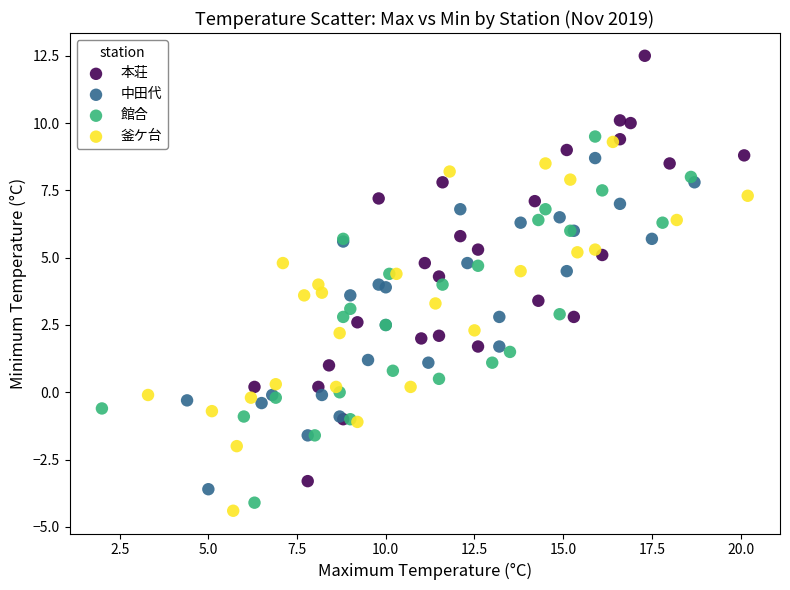

Which series reaches the maximum Y coordinate?

本荘